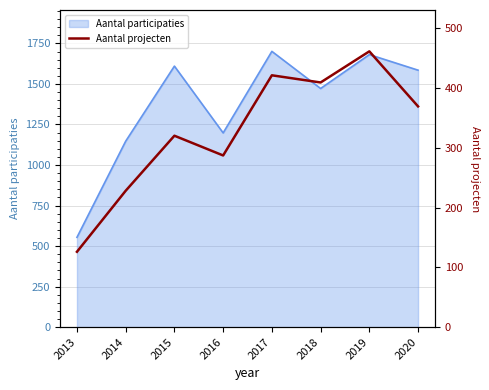

List the labels in order of value, largest first.

2019, 2017, 2018, 2020, 2015, 2016, 2014, 2013